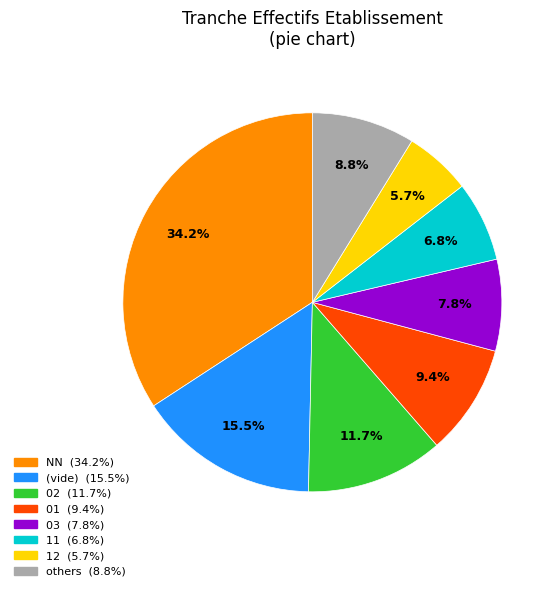

Is there a majority slice in this chart?

No